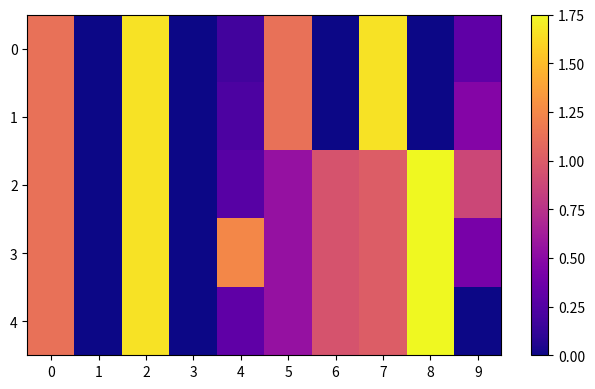

At how many categories does at least one series exceed 1?

6